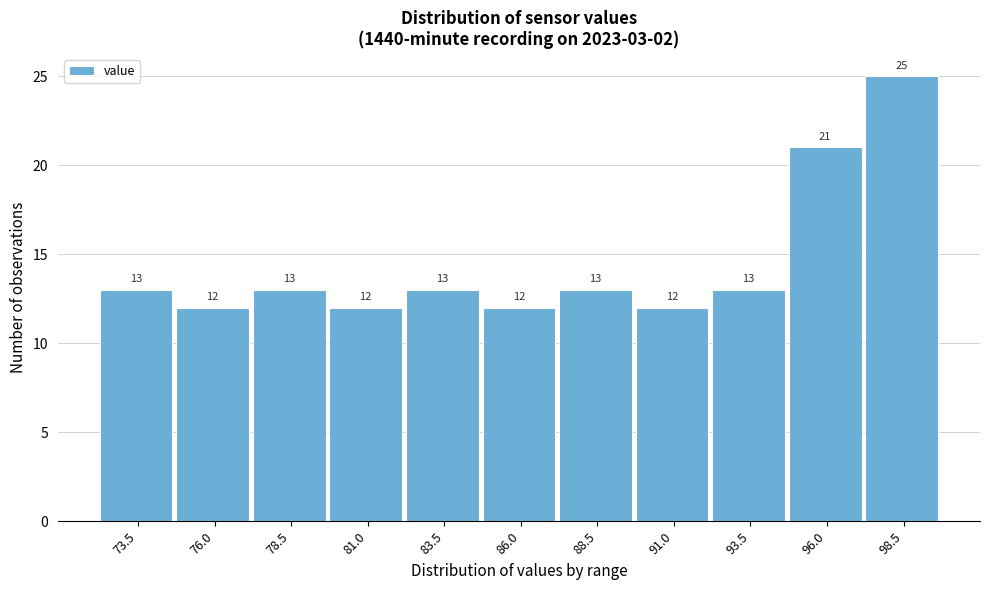

Reading right to left, what are all the values shown in this chart?

98.5=25	96.0=21	93.5=13	91.0=12	88.5=13	86.0=12	83.5=13	81.0=12	78.5=13	76.0=12	73.5=13